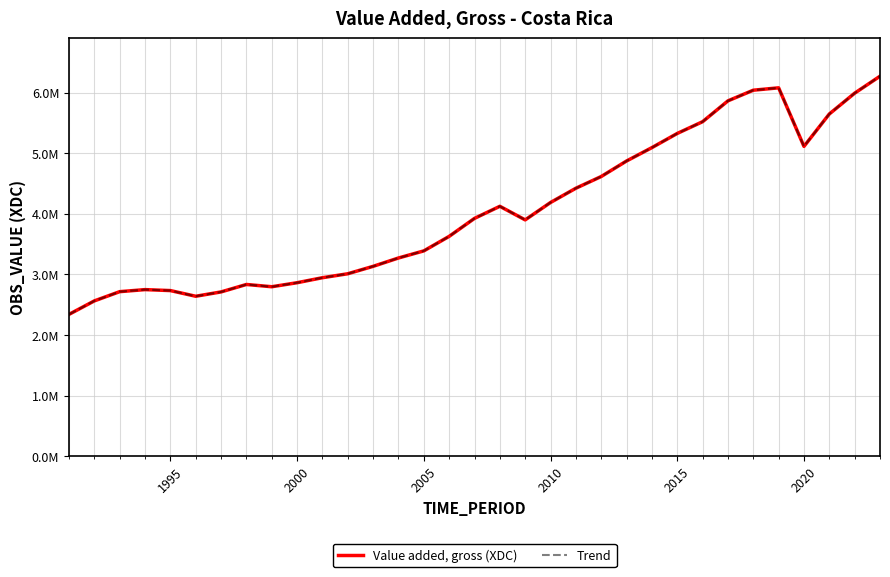

What is the minimum value shown in the chart?

2340403